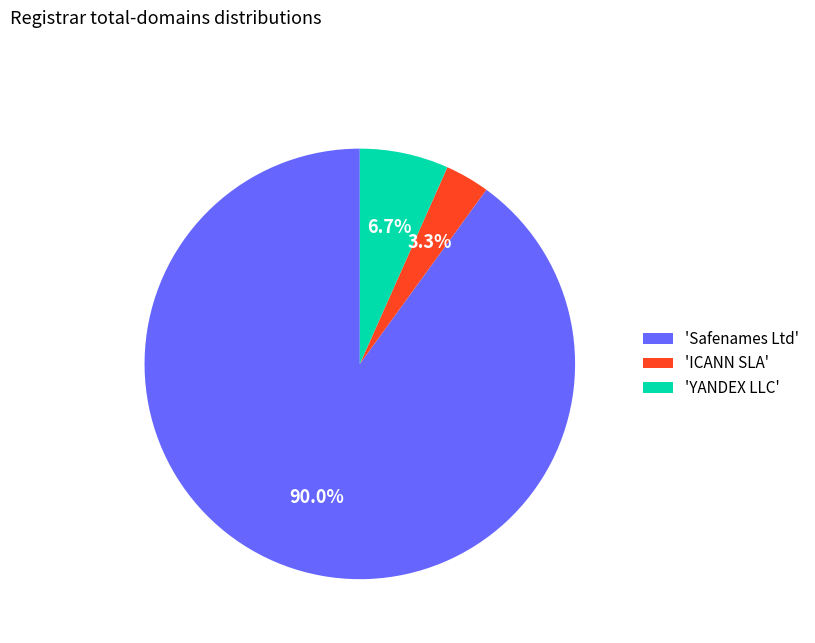

Combined, do 'YANDEX LLC' and 'ICANN SLA' account for over 50%?

No